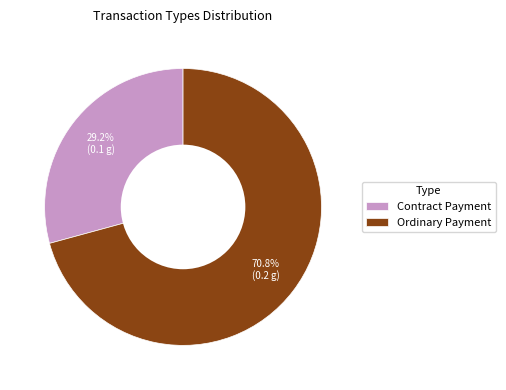

What is the ratio of the value at Contract Payment to the value at Ordinary Payment?

0.4